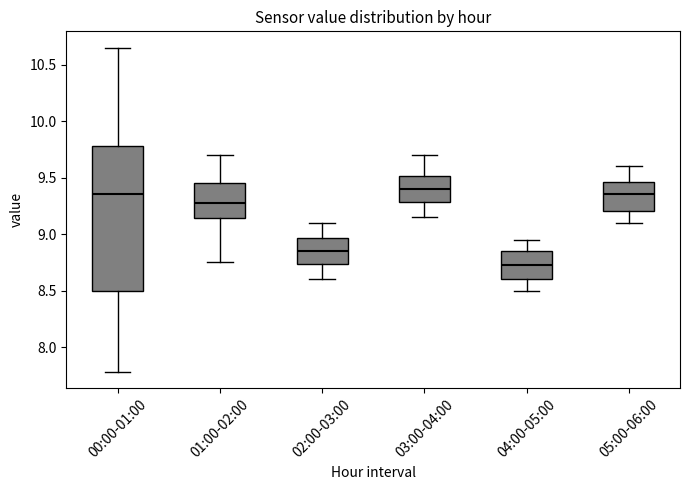

Reading left to right, read every box against the y-axis: the position of its median line, the range the box covers, and the ends of its whiskers. The values are not printed on the chart, so give them approximately, as read against the axis.

00:00-01:00: median 9.35, box 8.50 to 9.80, whiskers 7.80 to 10.65
01:00-02:00: median 9.30, box 9.15 to 9.45, whiskers 8.75 to 9.70
02:00-03:00: median 8.85, box 8.75 to 8.95, whiskers 8.60 to 9.10
03:00-04:00: median 9.40, box 9.30 to 9.50, whiskers 9.15 to 9.70
04:00-05:00: median 8.75, box 8.60 to 8.85, whiskers 8.50 to 8.95
05:00-06:00: median 9.35, box 9.20 to 9.45, whiskers 9.10 to 9.60